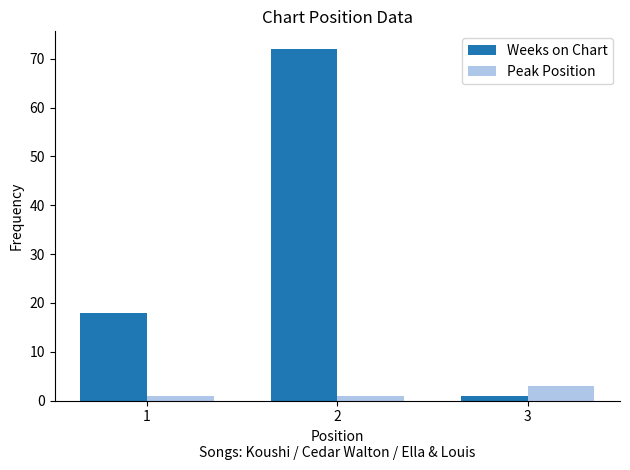

Which category has the highest value in the Peak Position series?

3